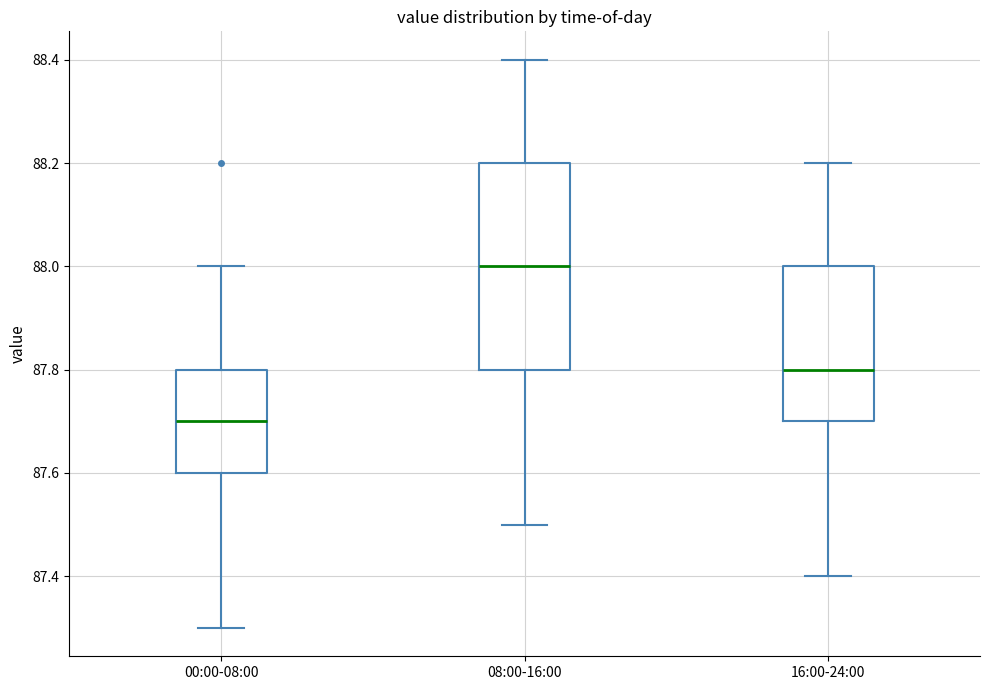

Reading left to right, read every box against the y-axis: the position of its median line, the range the box covers, and the ends of its whiskers. The values are not printed on the chart, so give them approximately, as read against the axis.

00:00-08:00: median 87.7, box 87.6 to 87.8, whiskers 87.3 to 88.0
08:00-16:00: median 88.0, box 87.8 to 88.2, whiskers 87.5 to 88.4
16:00-24:00: median 87.8, box 87.7 to 88.0, whiskers 87.4 to 88.2